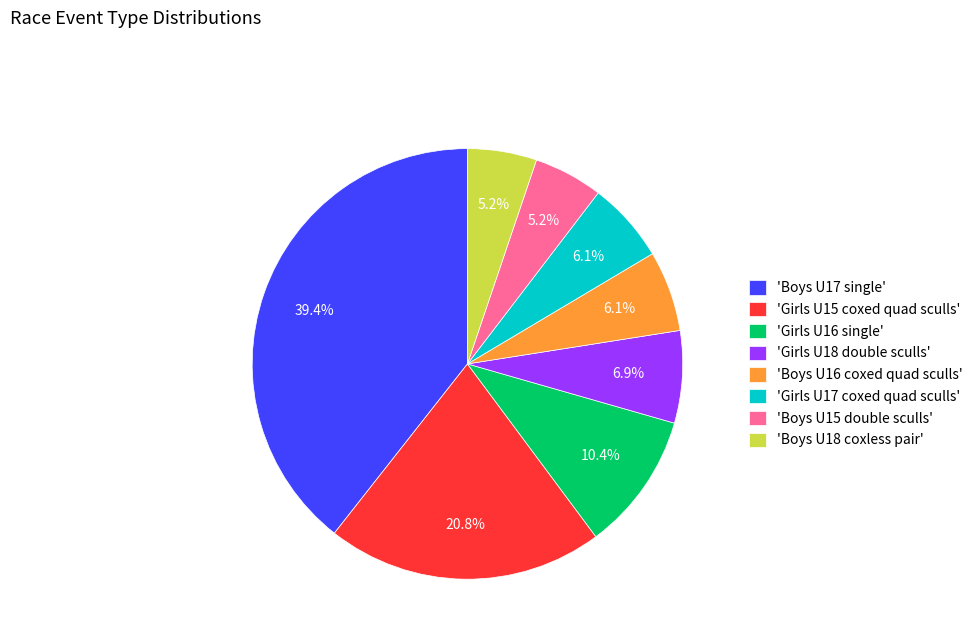

What is the ratio of the value at 'Boys U18 coxless pair' to the value at 'Boys U15 double sculls'?

1.0